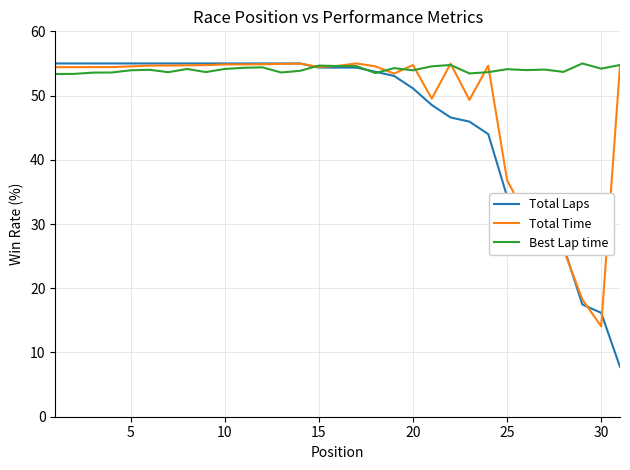

Which series has the largest total across all categories?

Best Lap time